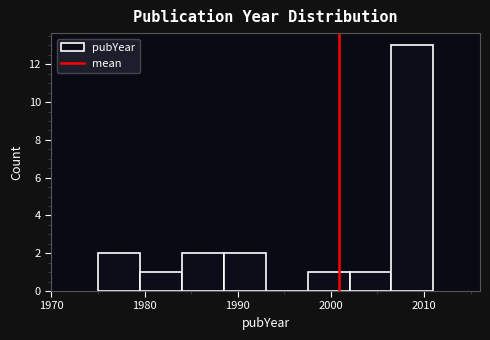

Reading left to right, transcribe this chart: for each bar, give the range it covers on the x-axis and its height. Neither the bar edges nor the heights are printed on the chart, so give them approximately, as read against the axes.

1975.0 to 1979.5: 2
1979.5 to 1984.0: 1
1984.0 to 1988.5: 2
1988.5 to 1993.0: 2
1993.0 to 1997.5: 0
1997.5 to 2002.0: 1
2002.0 to 2006.5: 1
2006.5 to 2011.0: 13